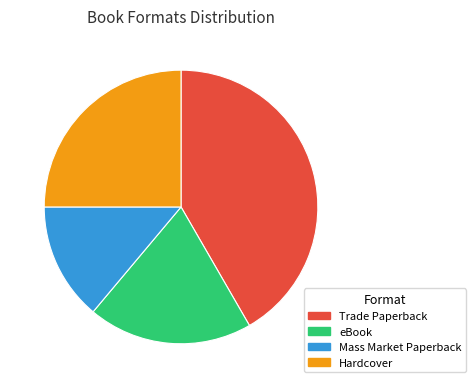

Do Mass Market Paperback and Hardcover together represent more than half of the pie?

No